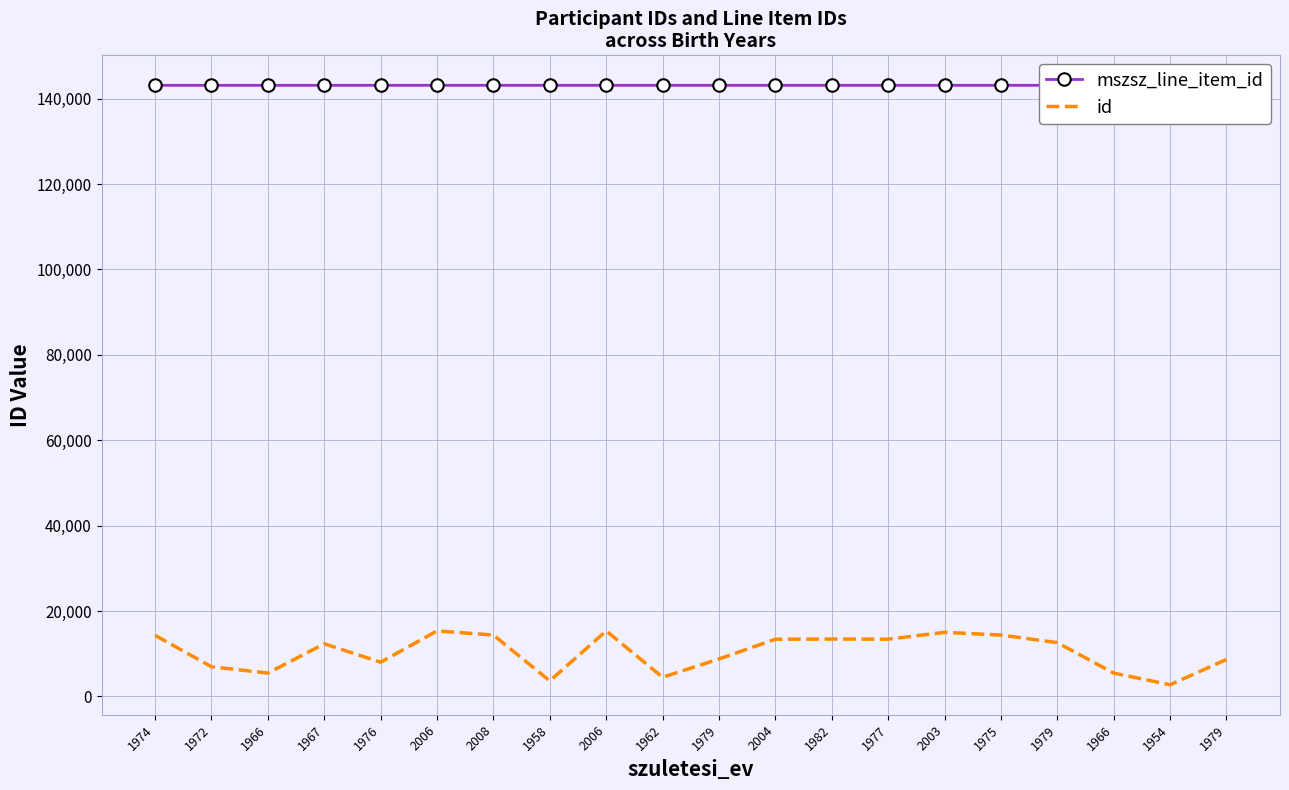

What is the difference between the maximum and minimum values in the mszsz_line_item_id series?

3